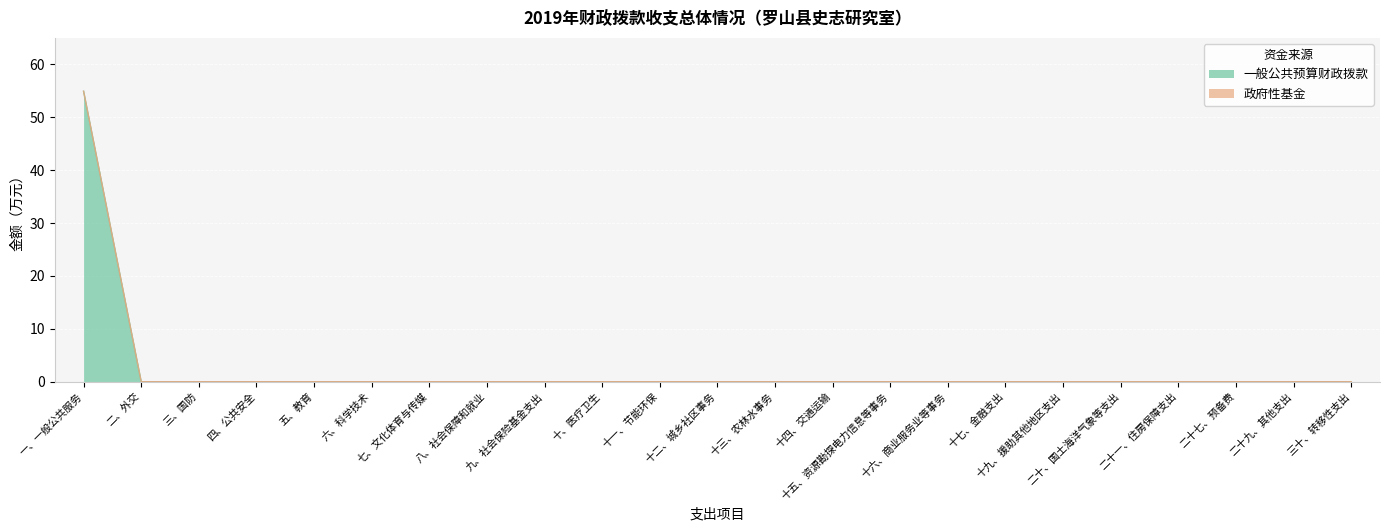

Is it true that the value at 十九、援助其他地区支出 is 0.0?

True